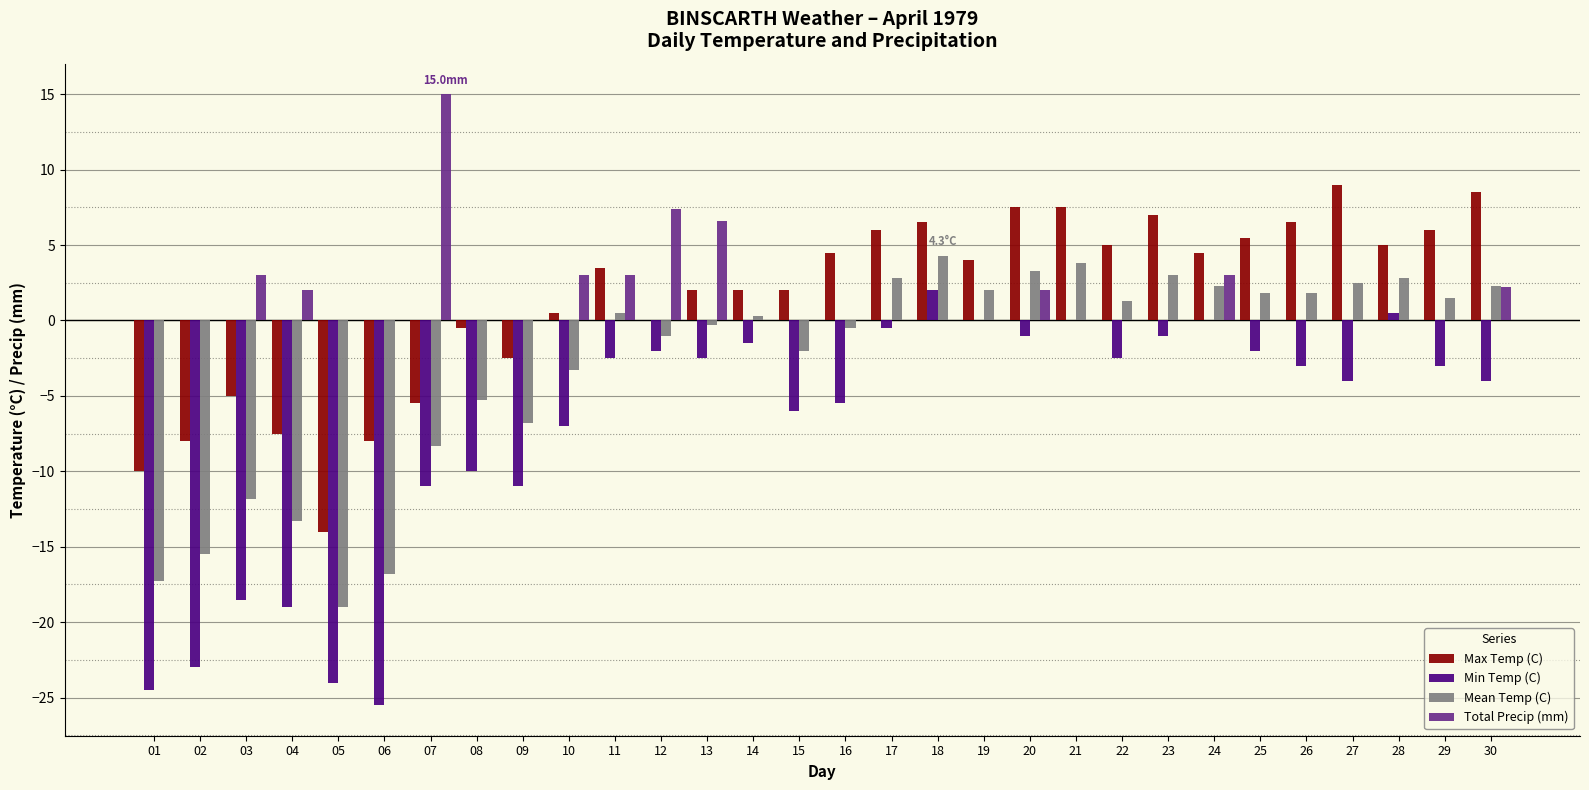

Reading right to left, extract all data points from this chart.

Max Temp (C): 30=8.5	29=6.0	28=5.0	27=9.0	26=6.5	25=5.5	24=4.5	23=7.0	22=5.0	21=7.5	20=7.5	19=4.0	18=6.5	17=6.0	16=4.5	15=2.0	14=2.0	13=2.0	12=0.0	11=3.5	10=0.5	09=-2.5	08=-0.5	07=-5.5	06=-8.0	05=-14.0	04=-7.5	03=-5.0	02=-8.0	01=-10.0
Min Temp (C): 30=-4.0	29=-3.0	28=0.5	27=-4.0	26=-3.0	25=-2.0	24=0.0	23=-1.0	22=-2.5	21=0.0	20=-1.0	19=0.0	18=2.0	17=-0.5	16=-5.5	15=-6.0	14=-1.5	13=-2.5	12=-2.0	11=-2.5	10=-7.0	09=-11.0	08=-10.0	07=-11.0	06=-25.5	05=-24.0	04=-19.0	03=-18.5	02=-23.0	01=-24.5
Mean Temp (C): 30=2.3	29=1.5	28=2.8	27=2.5	26=1.8	25=1.8	24=2.3	23=3.0	22=1.3	21=3.8	20=3.3	19=2.0	18=4.3	17=2.8	16=-0.5	15=-2.0	14=0.3	13=-0.3	12=-1.0	11=0.5	10=-3.3	09=-6.8	08=-5.3	07=-8.3	06=-16.8	05=-19.0	04=-13.3	03=-11.8	02=-15.5	01=-17.3
Total Precip (mm): 30=2.2	29=0.0	28=0.0	27=0.0	26=0.0	25=0.0	24=3.0	23=0.0	22=0.0	21=0.0	20=2.0	19=0.0	18=0.0	17=0.0	16=0.0	15=0.0	14=0.0	13=6.6	12=7.4	11=3.0	10=3.0	09=0.0	08=0.0	07=15.0	06=0.0	05=0.0	04=2.0	03=3.0	02=0.0	01=0.0